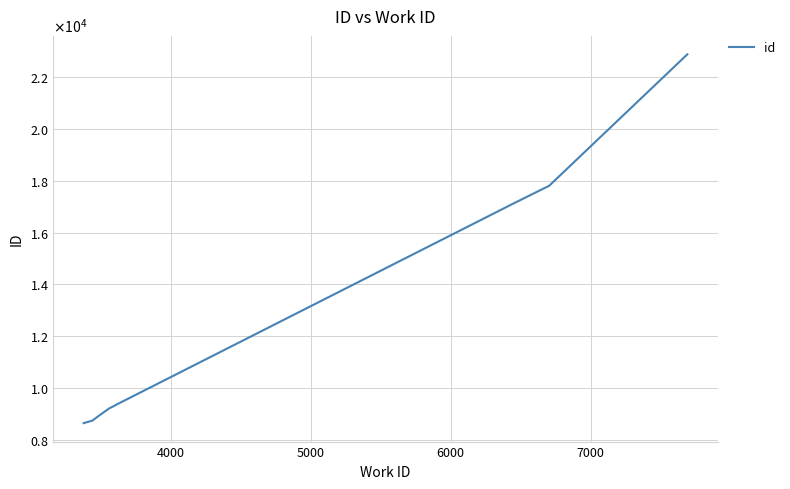

Does the chart display data point markers on the line(s)?

No